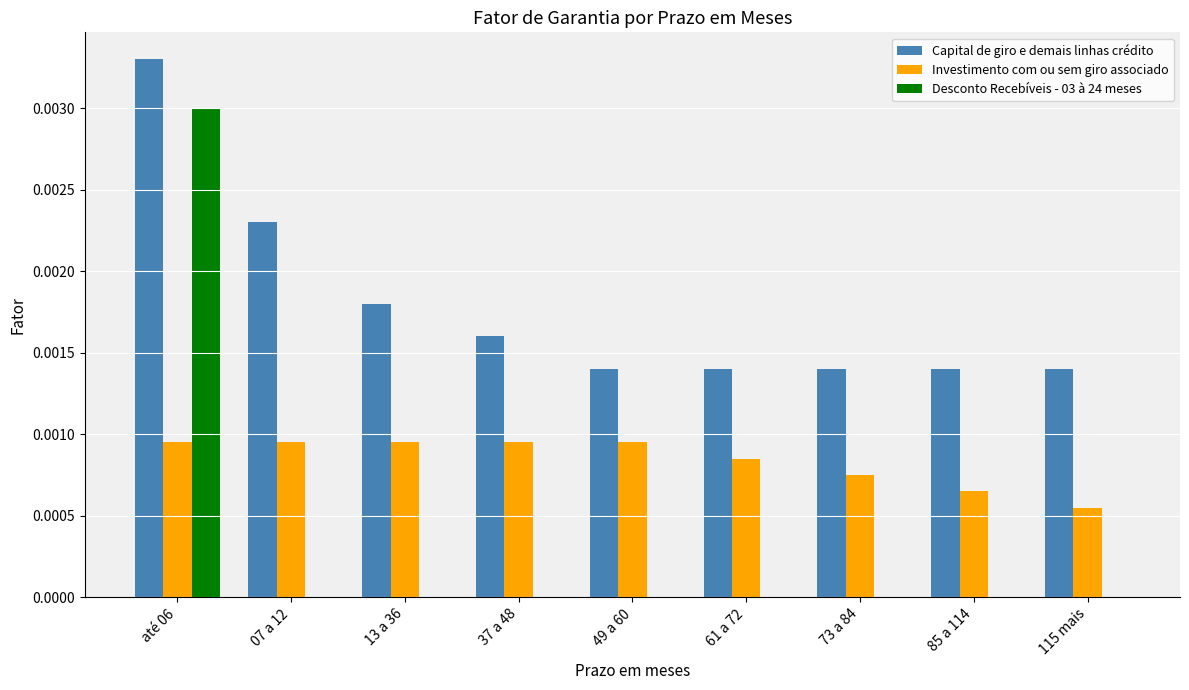

Which series has the largest total across all categories?

Capital de giro e demais linhas crédito